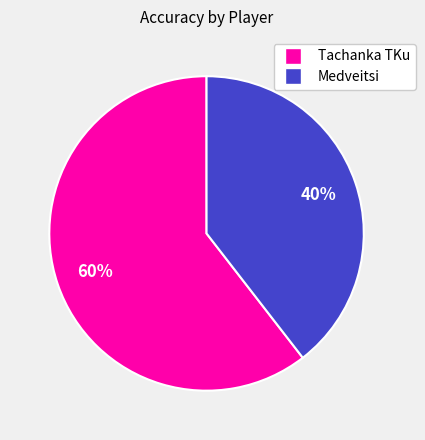

What percentage is the Tachanka TKu slice, to the nearest percent?

60%